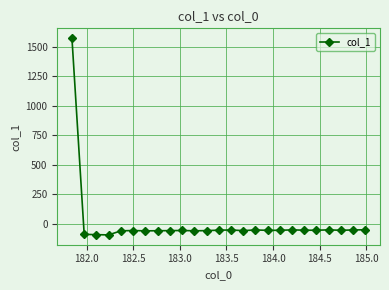

What is the smallest value displayed?

-95.7